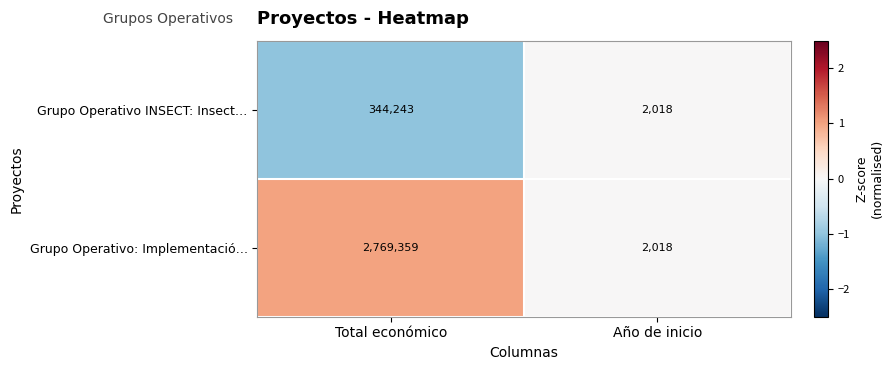

Reading left to right, extract all data points from this chart.

Grupo Operativo INSECT: Insect…: Total económico=344243	Año de inicio=2018
Grupo Operativo: Implementació…: Total económico=2769359	Año de inicio=2018